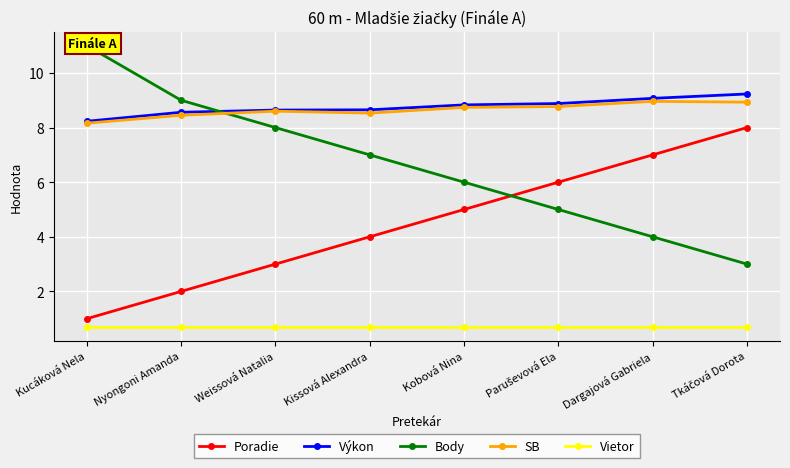

How many categories are shown in the chart?

8